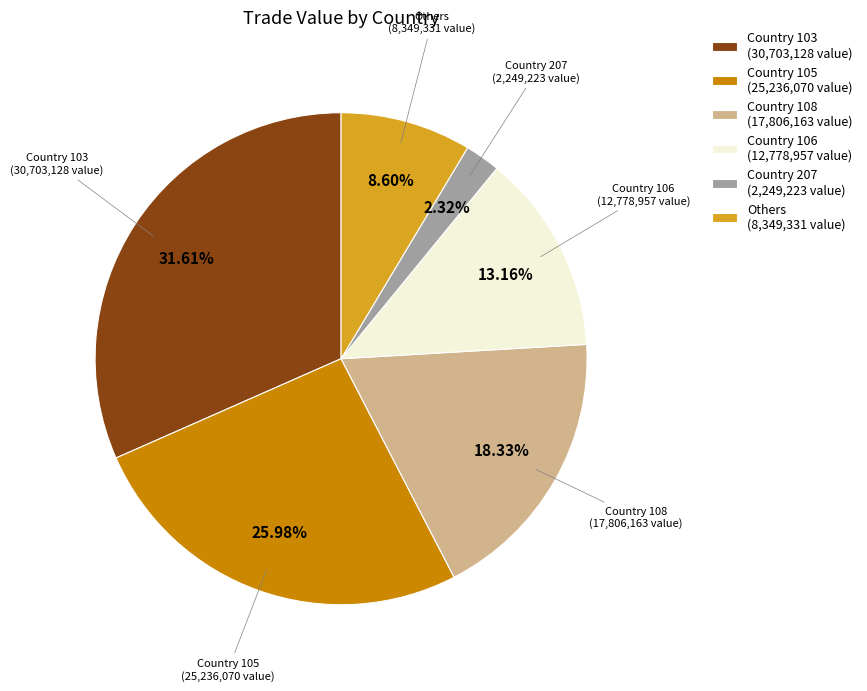

Is there a majority slice in this chart?

No